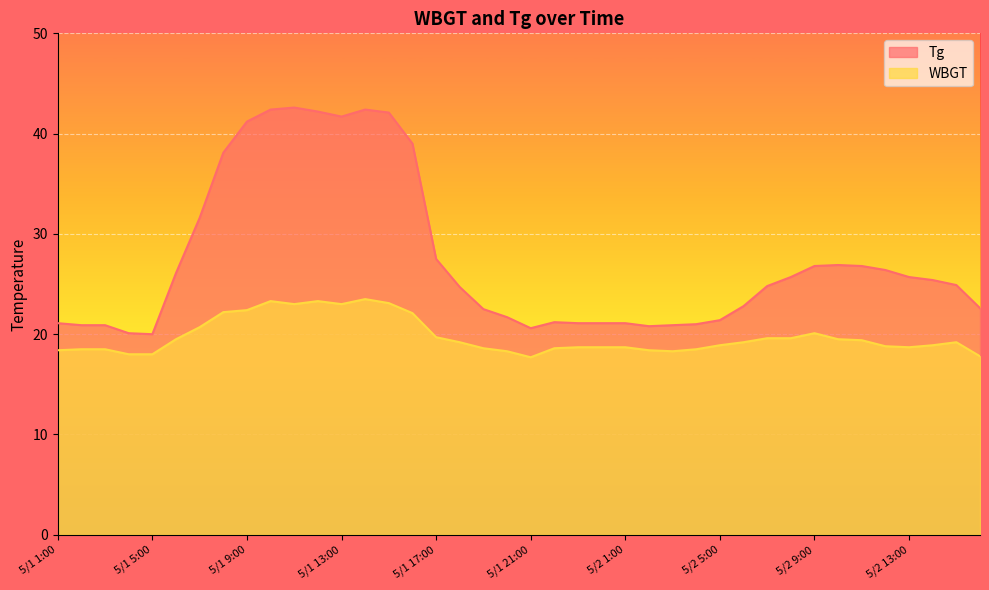

Reading right to left, extract all data points from this chart.

Tg: 5/2 16:00=22.6	5/2 15:00=24.9	5/2 14:00=25.4	5/2 13:00=25.7	5/2 12:00=26.4	5/2 11:00=26.8	5/2 10:00=26.9	5/2 9:00=26.8	5/2 8:00=25.7	5/2 7:00=24.8	5/2 6:00=22.8	5/2 5:00=21.4	5/2 4:00=21.0	5/2 3:00=20.9	5/2 2:00=20.8	5/2 1:00=21.1	5/1 24:00=21.1	5/1 23:00=21.1	5/1 22:00=21.2	5/1 21:00=20.6	5/1 20:00=21.7	5/1 19:00=22.5	5/1 18:00=24.7	5/1 17:00=27.5	5/1 16:00=39.0	5/1 15:00=42.1	5/1 14:00=42.4	5/1 13:00=41.7	5/1 12:00=42.2	5/1 11:00=42.6	5/1 10:00=42.4	5/1 9:00=41.2	5/1 8:00=38.1	5/1 7:00=31.6	5/1 6:00=26.1	5/1 5:00=20.0	5/1 4:00=20.1	5/1 3:00=20.9	5/1 2:00=20.9	5/1 1:00=21.1
WBGT: 5/2 16:00=17.8	5/2 15:00=19.2	5/2 14:00=18.9	5/2 13:00=18.7	5/2 12:00=18.8	5/2 11:00=19.4	5/2 10:00=19.5	5/2 9:00=20.1	5/2 8:00=19.6	5/2 7:00=19.6	5/2 6:00=19.2	5/2 5:00=18.9	5/2 4:00=18.5	5/2 3:00=18.3	5/2 2:00=18.4	5/2 1:00=18.7	5/1 24:00=18.7	5/1 23:00=18.7	5/1 22:00=18.6	5/1 21:00=17.7	5/1 20:00=18.3	5/1 19:00=18.6	5/1 18:00=19.2	5/1 17:00=19.7	5/1 16:00=22.1	5/1 15:00=23.1	5/1 14:00=23.5	5/1 13:00=23.0	5/1 12:00=23.3	5/1 11:00=23.0	5/1 10:00=23.3	5/1 9:00=22.4	5/1 8:00=22.2	5/1 7:00=20.7	5/1 6:00=19.5	5/1 5:00=18.0	5/1 4:00=18.0	5/1 3:00=18.5	5/1 2:00=18.5	5/1 1:00=18.4